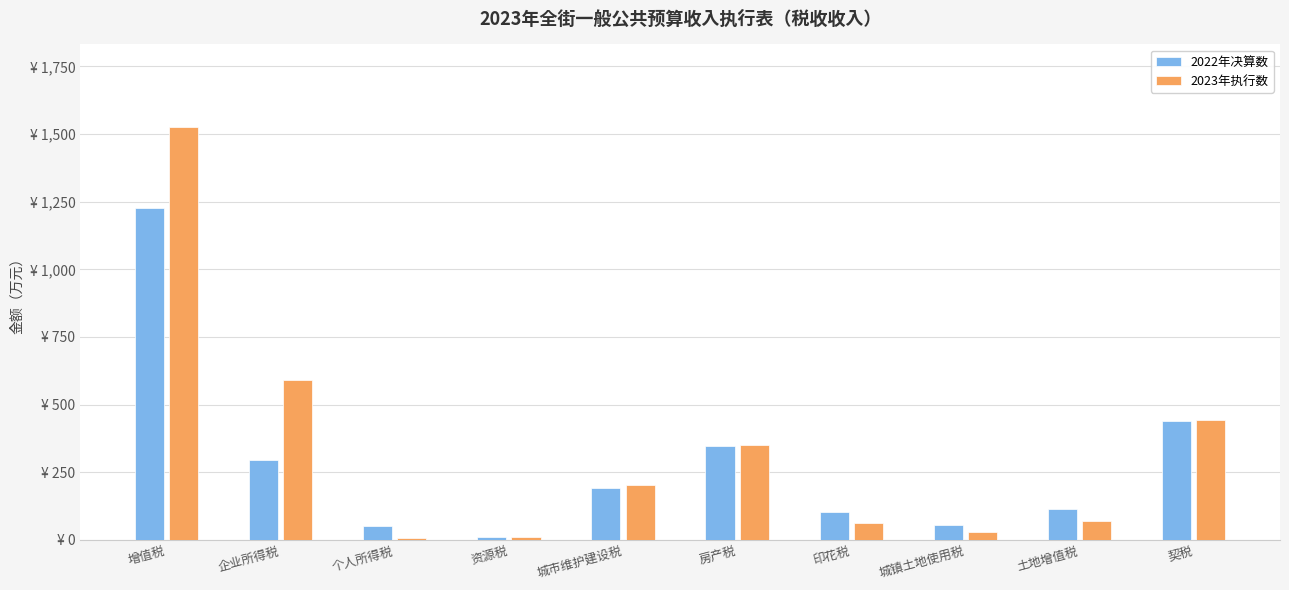

What position from the left is 城市维护建设税?

5